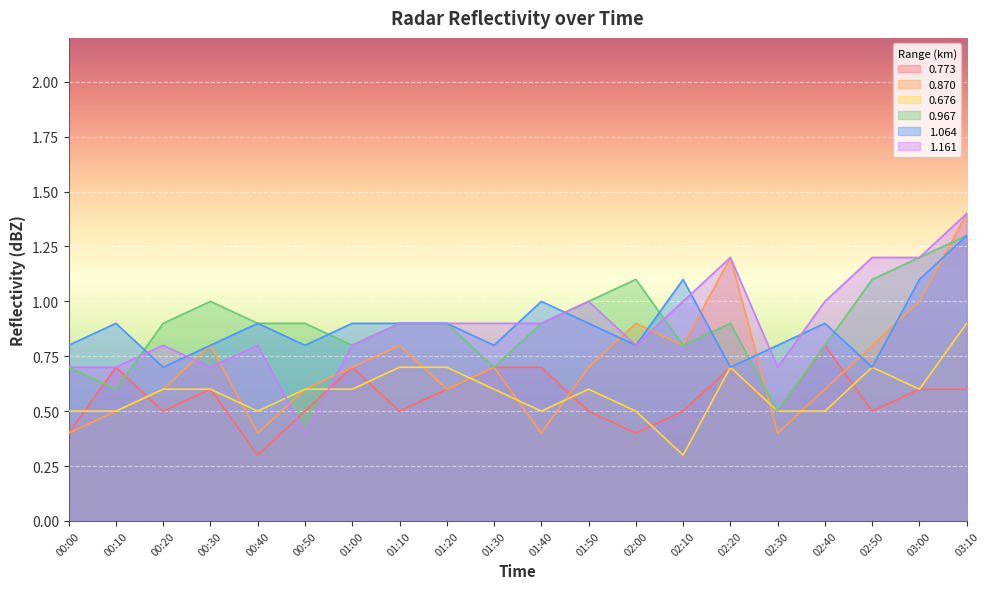

Which series has the largest total across all categories?

1.161